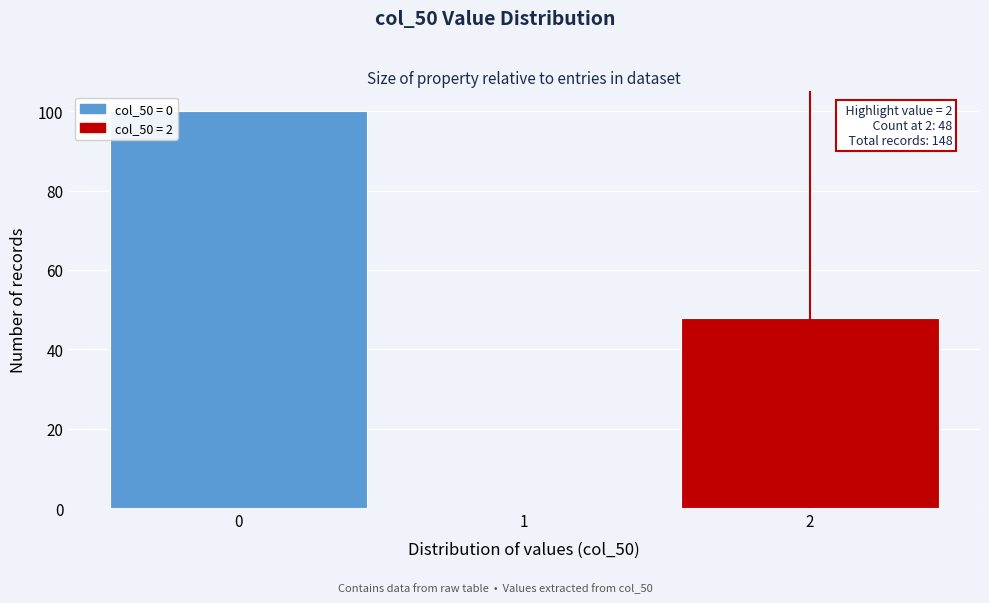

Over which range of the x-axis is the bar tallest?

-0.5 to 0.5